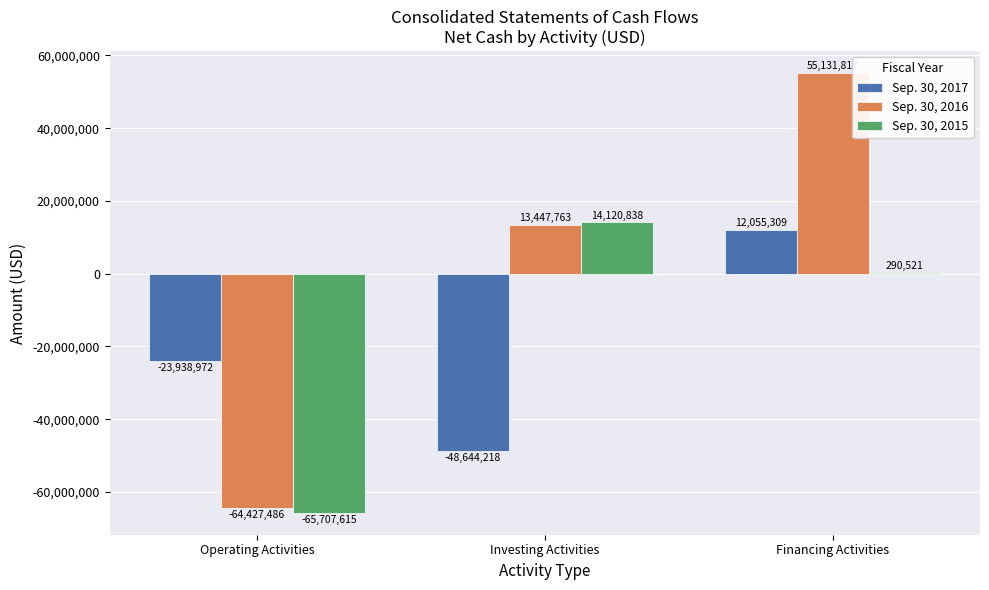

True or false: Sep. 30, 2017 has a value of 12055309 at Financing Activities.

True